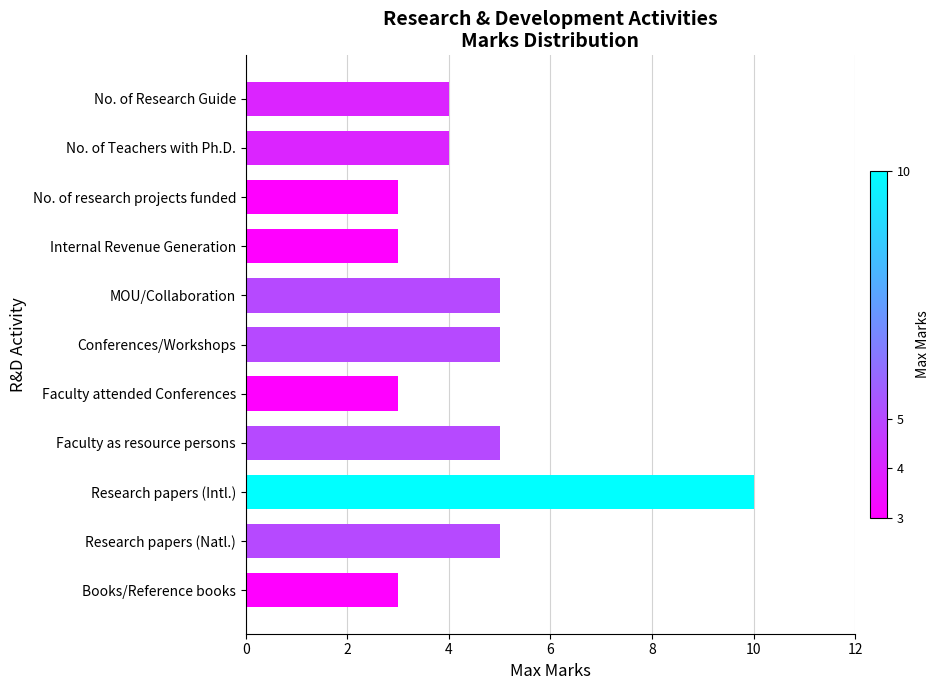

Reading top to bottom, transcribe all the data shown in this chart.

4	4	3	3	5	5	3	5	10	5	3